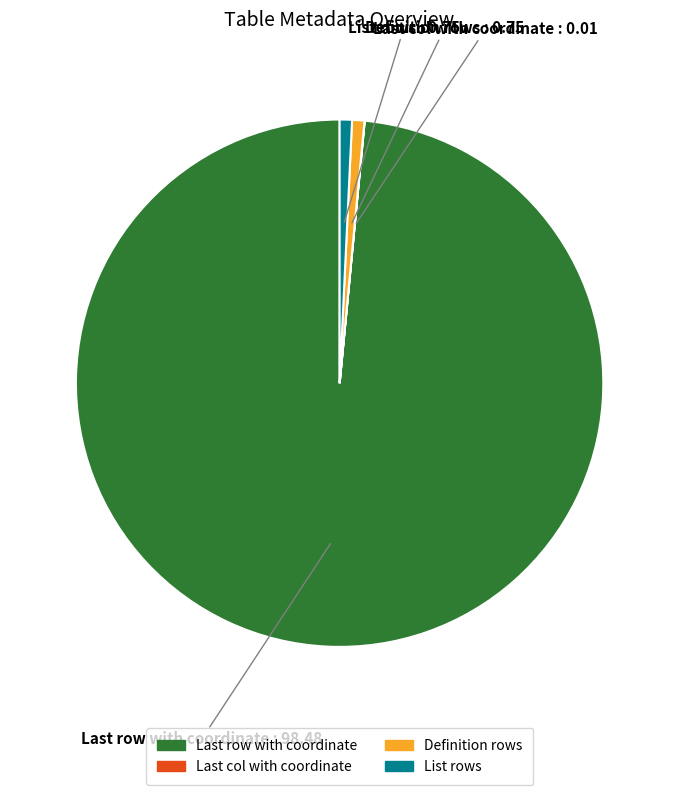

Combined, do List rows and Definition rows account for over 50%?

No